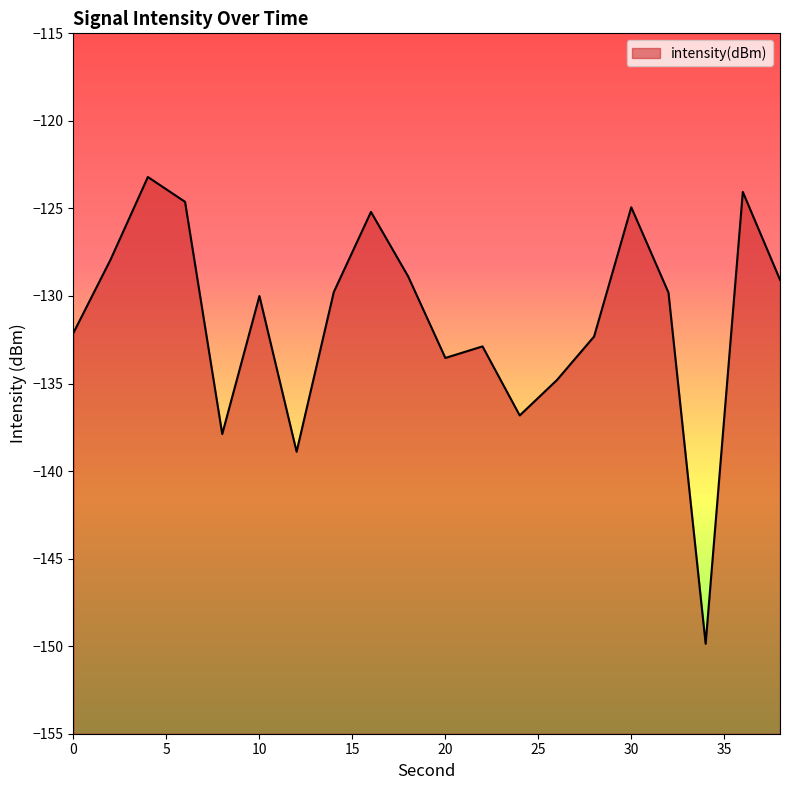

How many values are below -129?

13